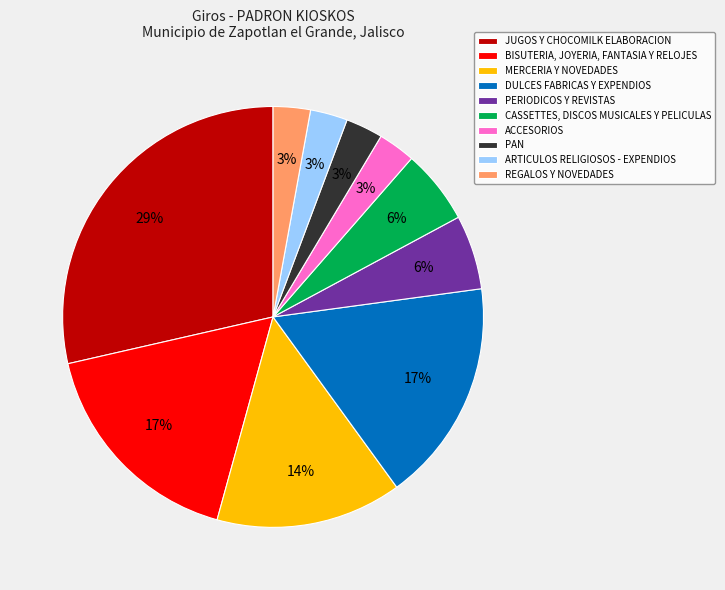

To the nearest percent, what portion does BISUTERIA, JOYERIA, FANTASIA Y RELOJES represent?

17%